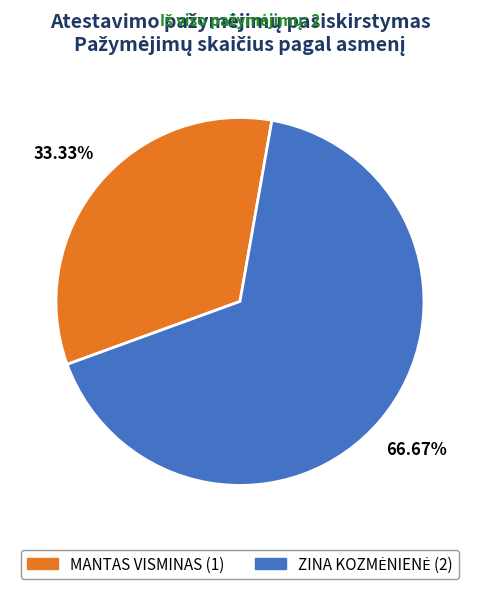

How many slices are in this pie chart?

2